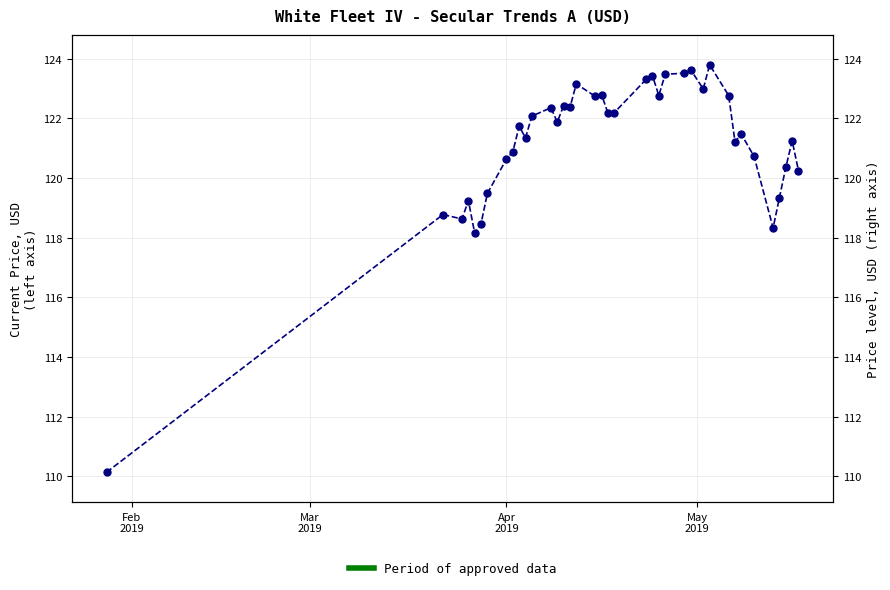

Count the number of categories in the chart.

38